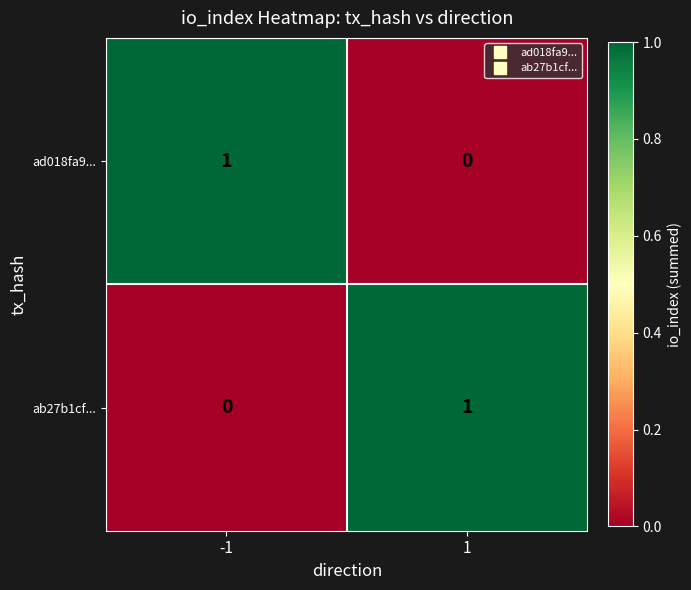

Rank the series at 1 from lowest to highest value.

ad018fa9..., ab27b1cf...